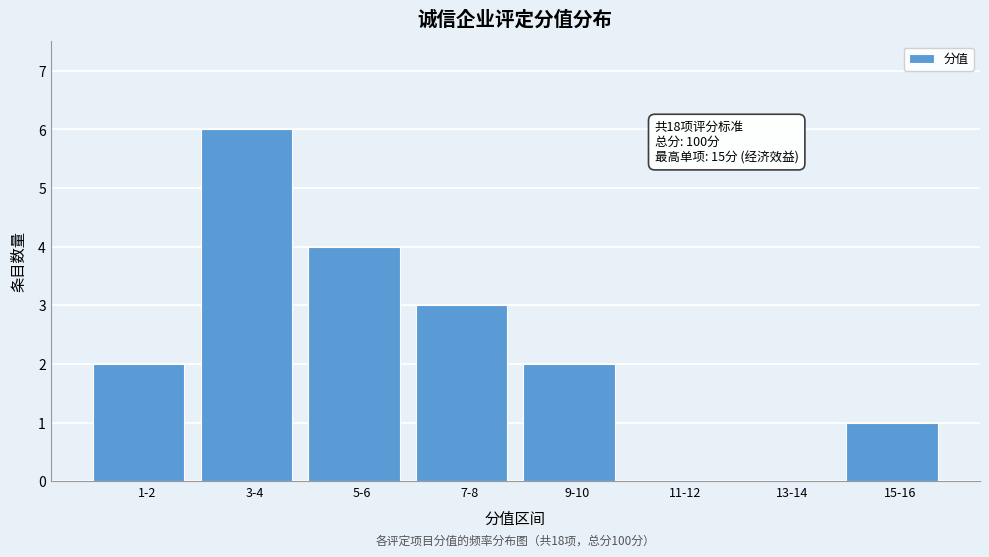

Reading right to left, list all the values displayed in this chart.

15-16=1	13-14=0	11-12=0	9-10=2	7-8=3	5-6=4	3-4=6	1-2=2